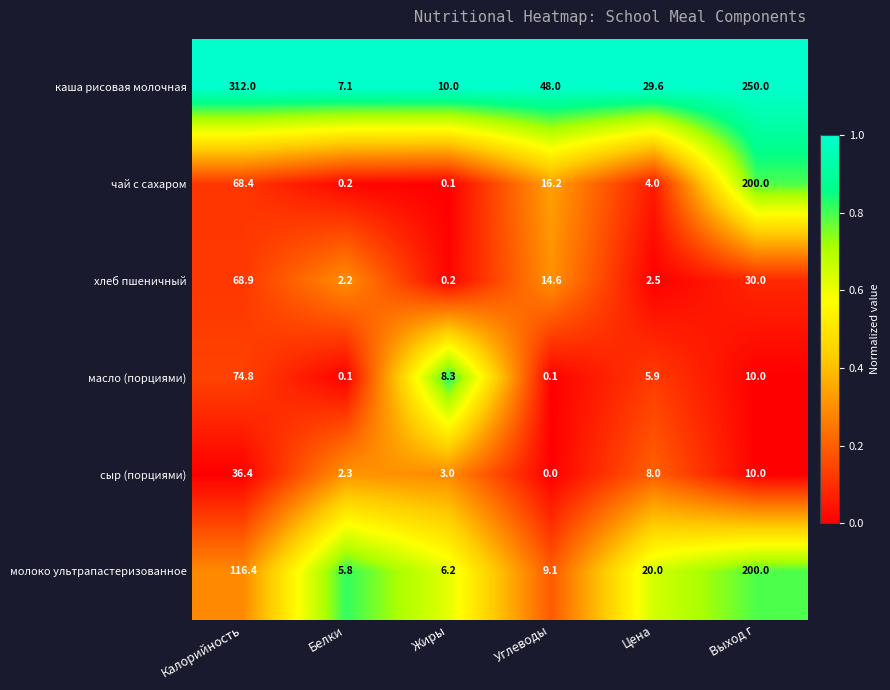

List the labels in order of сыр (порциями) value, smallest first.

Углеводы, Белки, Жиры, Цена, Выход г, Калорийность